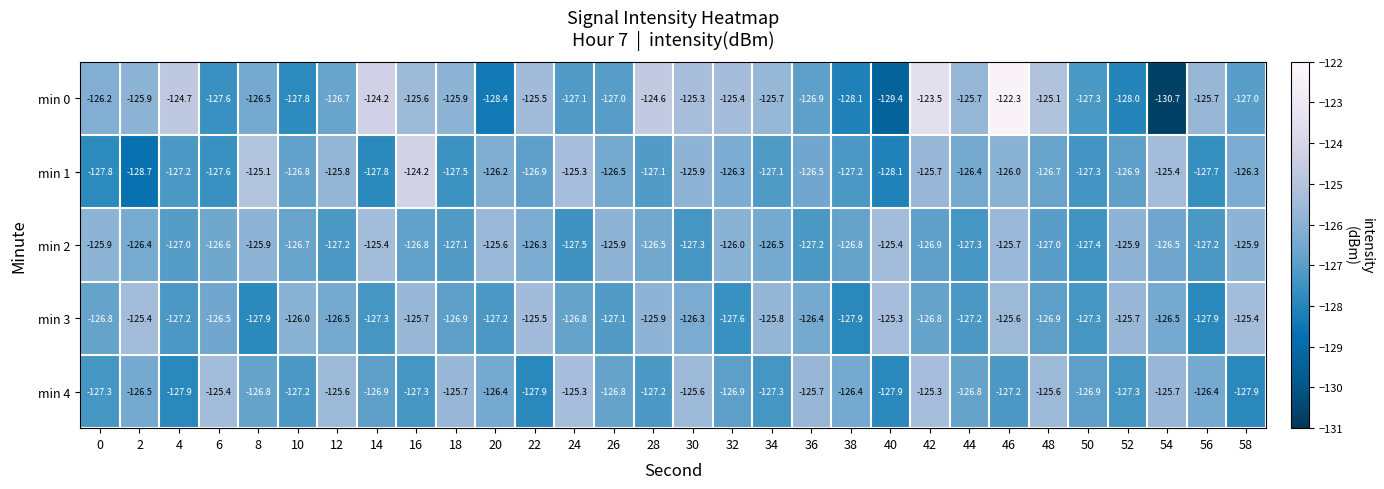

Which series has the widest spread of values?

min 0